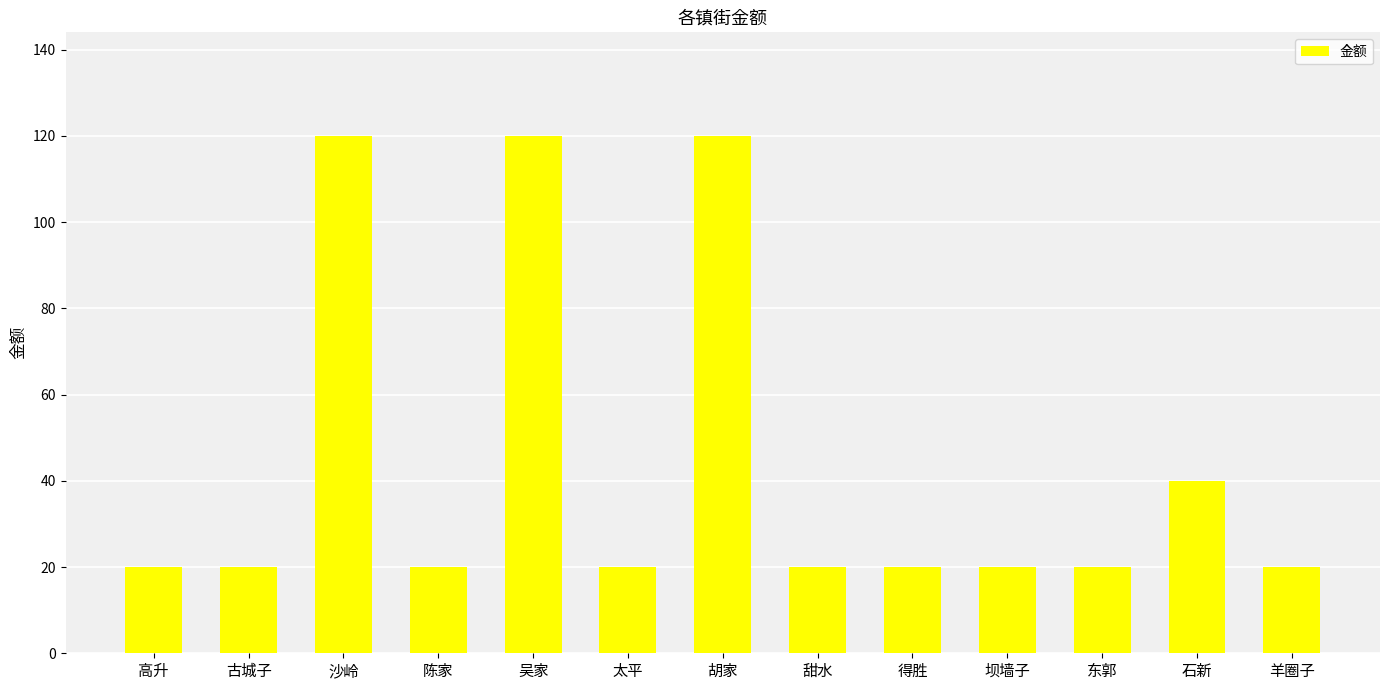

Reading left to right, extract all data points from this chart.

20	20	120	20	120	20	120	20	20	20	20	40	20